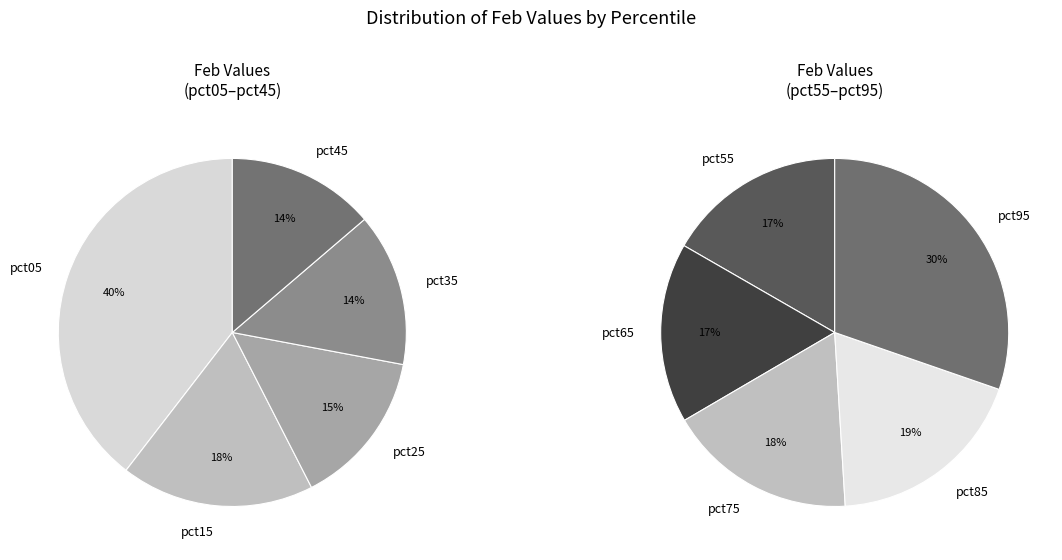

The pct95 slice represents 24% of the pie. True or false?

False